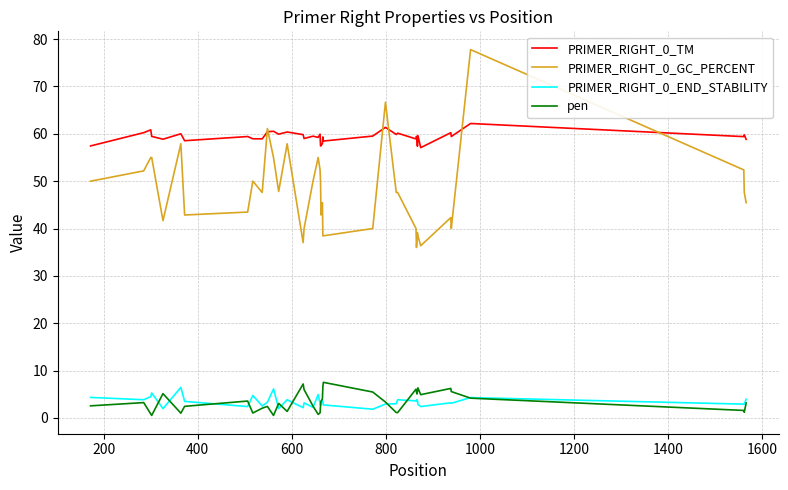

Which series has the widest spread of values?

PRIMER_RIGHT_0_GC_PERCENT